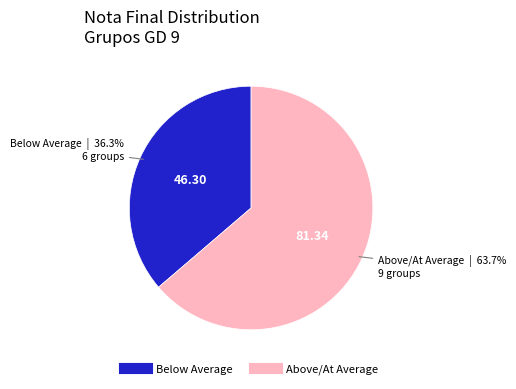

Is there a majority slice in this chart?

Yes